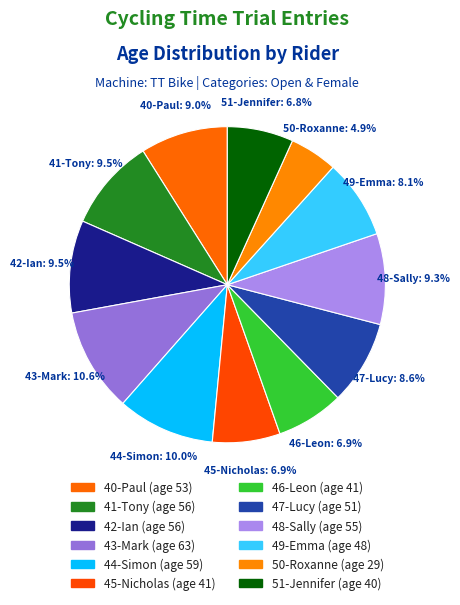

What percentage do 40-Paul and 44-Simon together represent?

18.9%